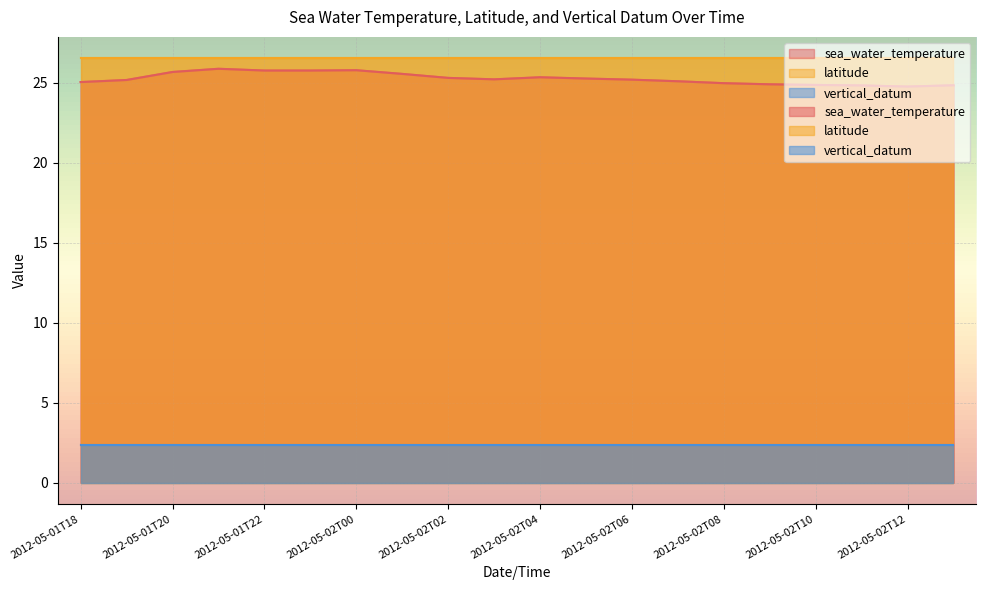

List the labels in order of sea_water_temperature value, largest first.

2012-05-01T21, 2012-05-02T00, 2012-05-01T22, 2012-05-01T23, 2012-05-01T20, 2012-05-02T01, 2012-05-02T04, 2012-05-02T02, 2012-05-02T05, 2012-05-02T03, 2012-05-02T06, 2012-05-01T19, 2012-05-02T07, 2012-05-01T18, 2012-05-02T08, 2012-05-02T09, 2012-05-02T10, 2012-05-02T13, 2012-05-02T11, 2012-05-02T12